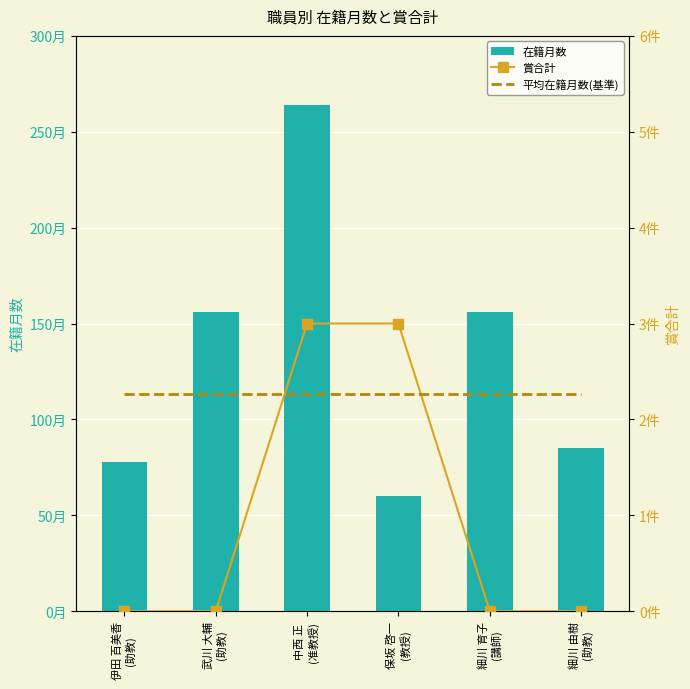

The value of 平均在籍月数(基準) at 武川 大輔
(助教) is 2.3. True or false?

True